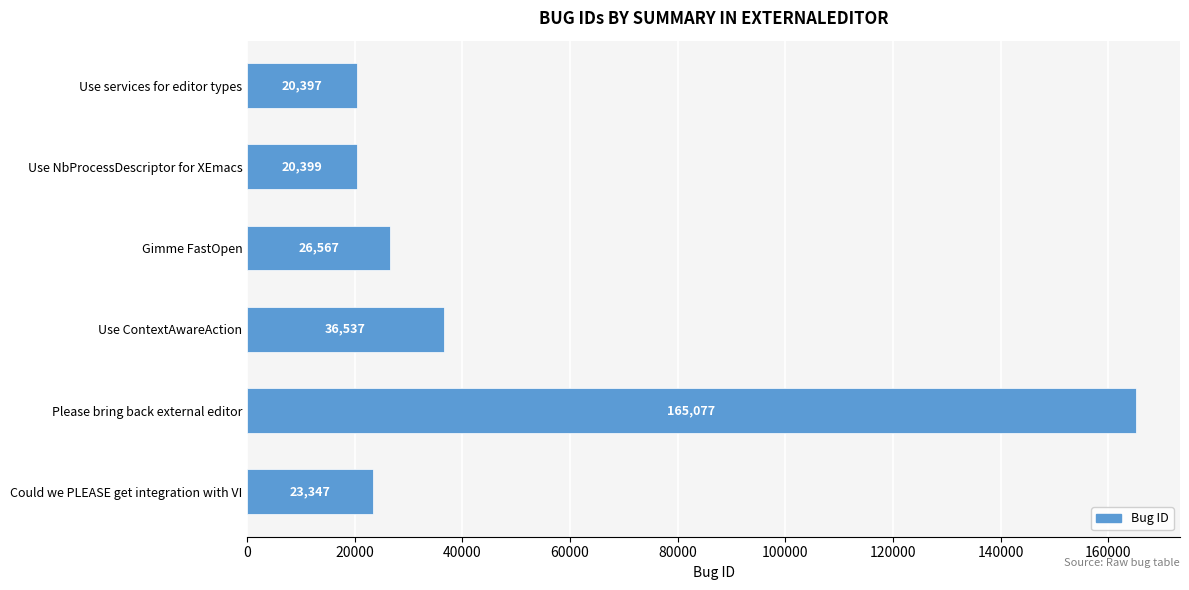

Count the number of categories in the chart.

6